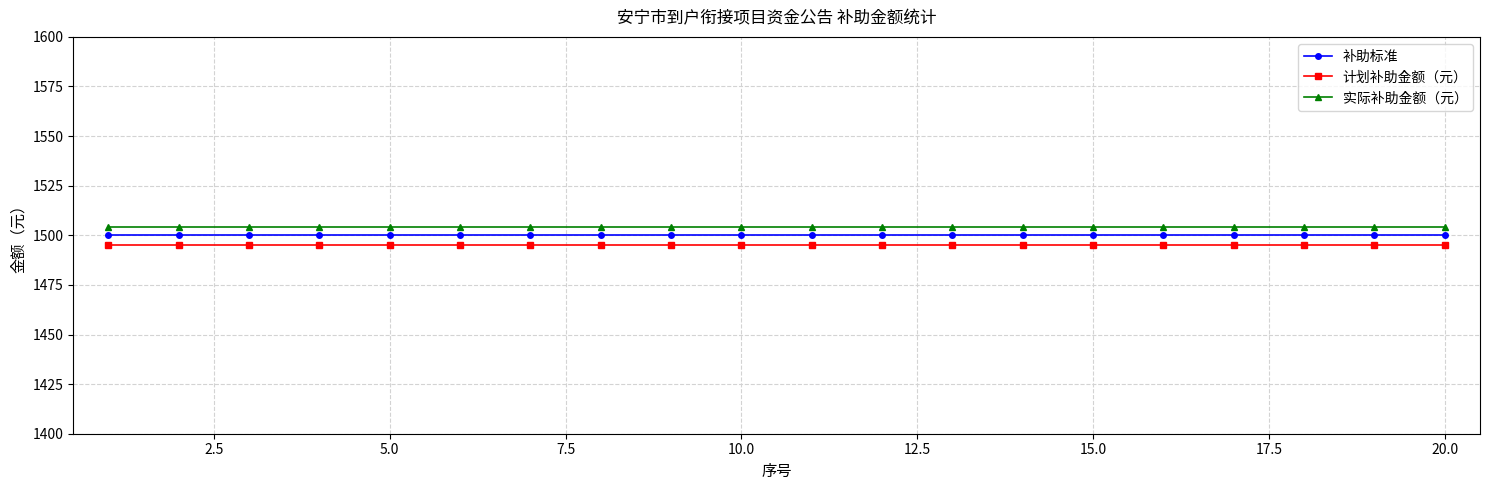

How many lines are shown in the chart?

3